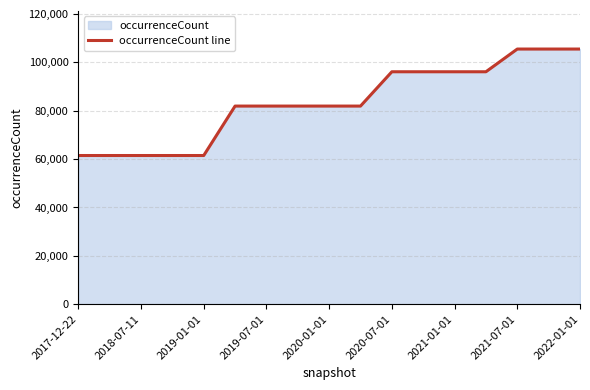

Approximately how many times larger is the value at 2022-01-01 compared to 2017-12-22?

1.7